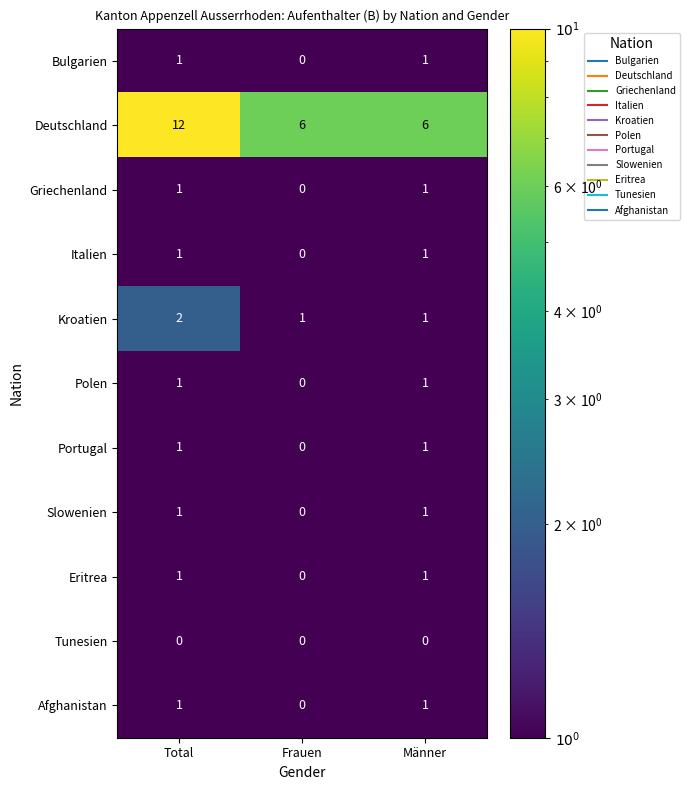

Which series has the widest spread of values?

Deutschland